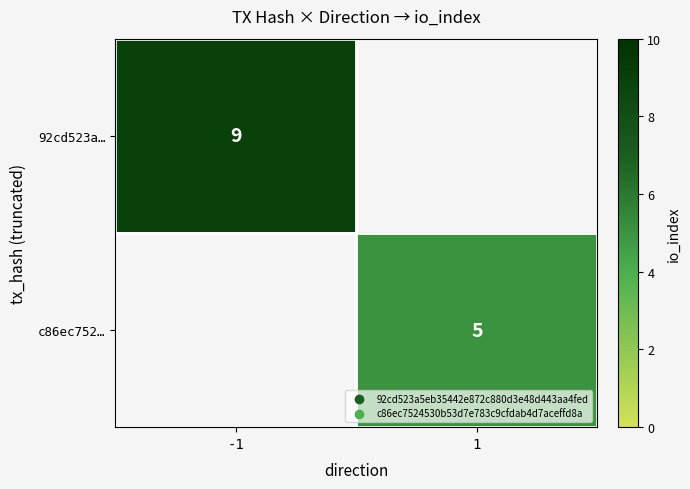

Is it true that 92cd523a… equals 9 at -1?

True